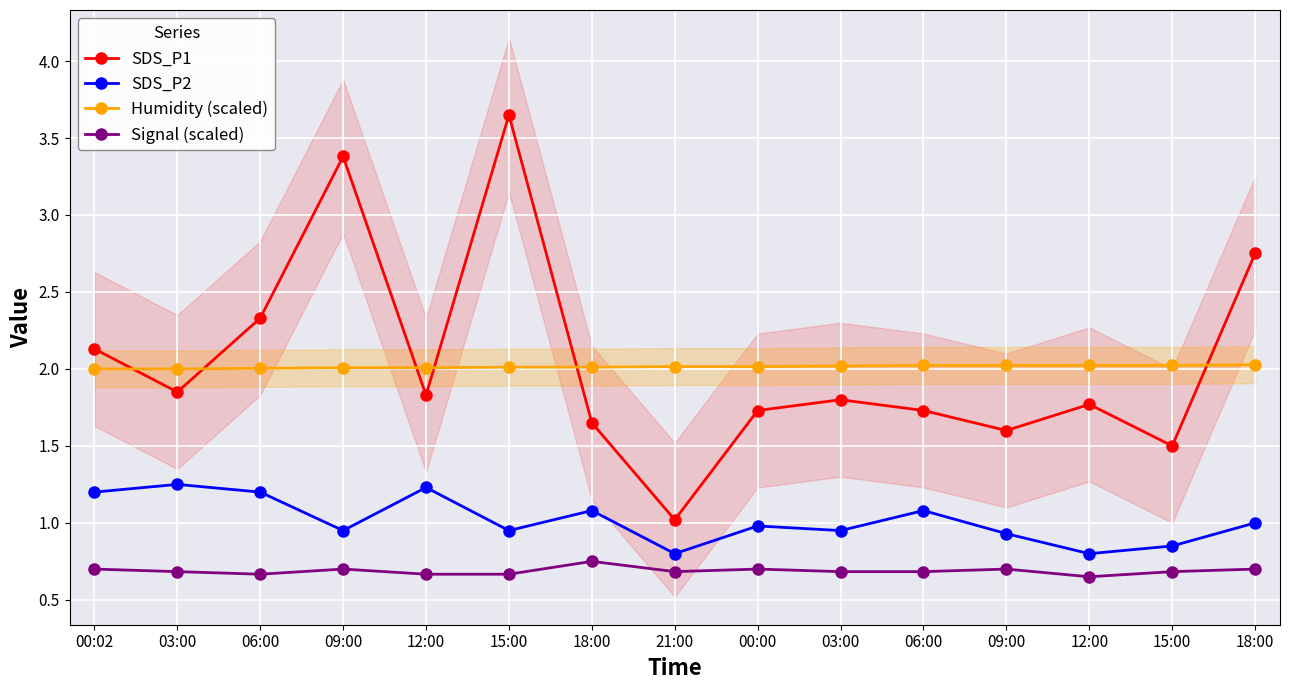

How many lines are shown in the chart?

4